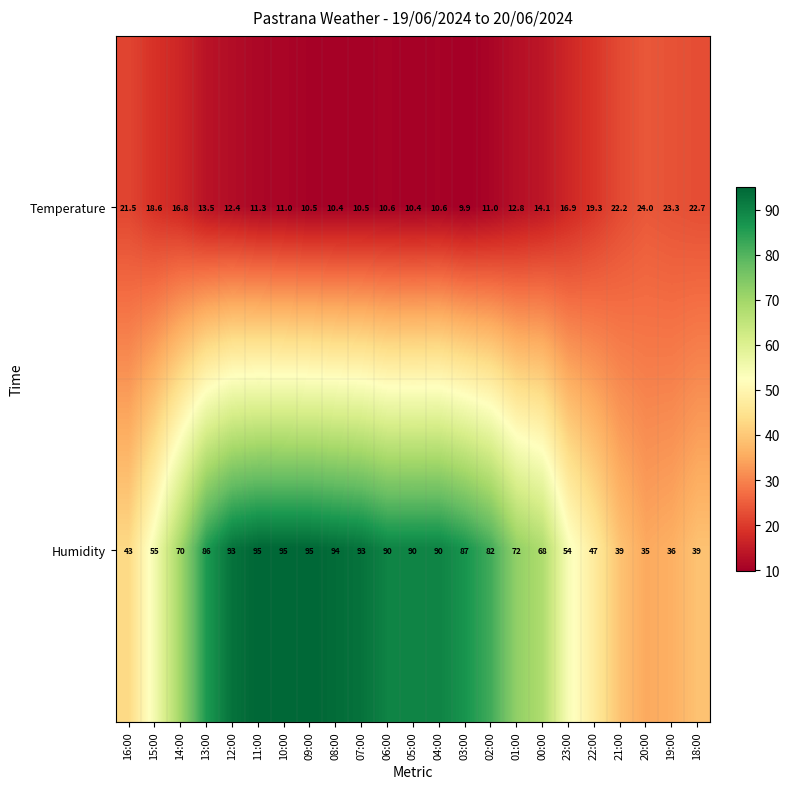

The value of Humidity at 23:00 is 31.7. True or false?

False